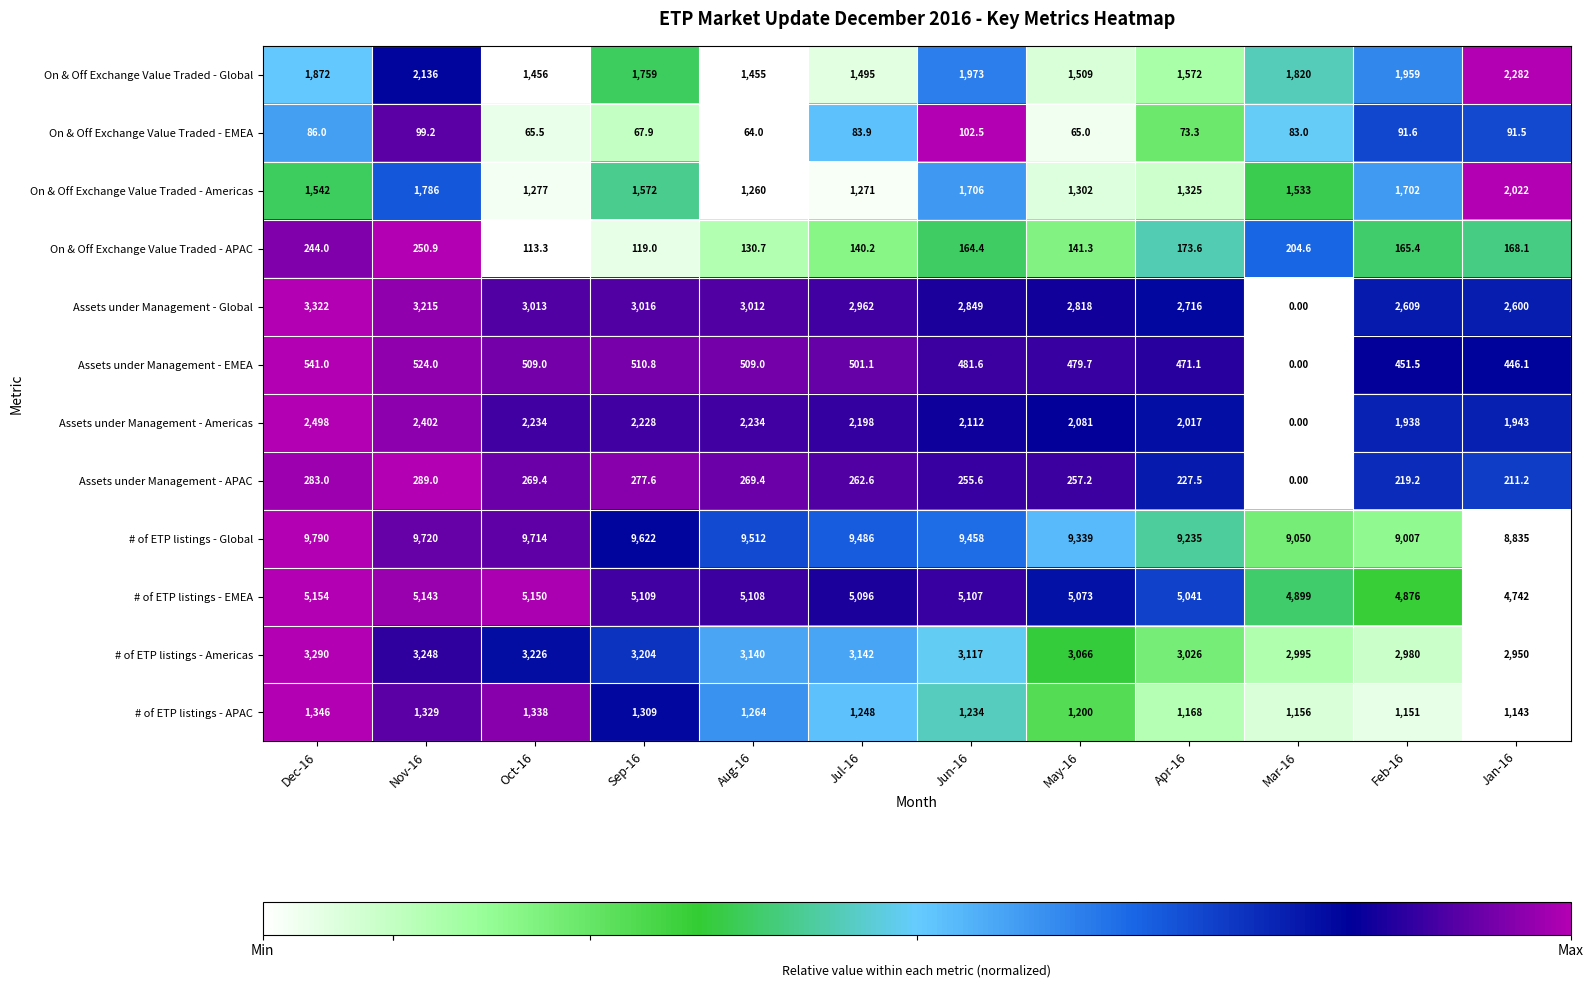

Which series has the largest total across all categories?

# of ETP listings - Global